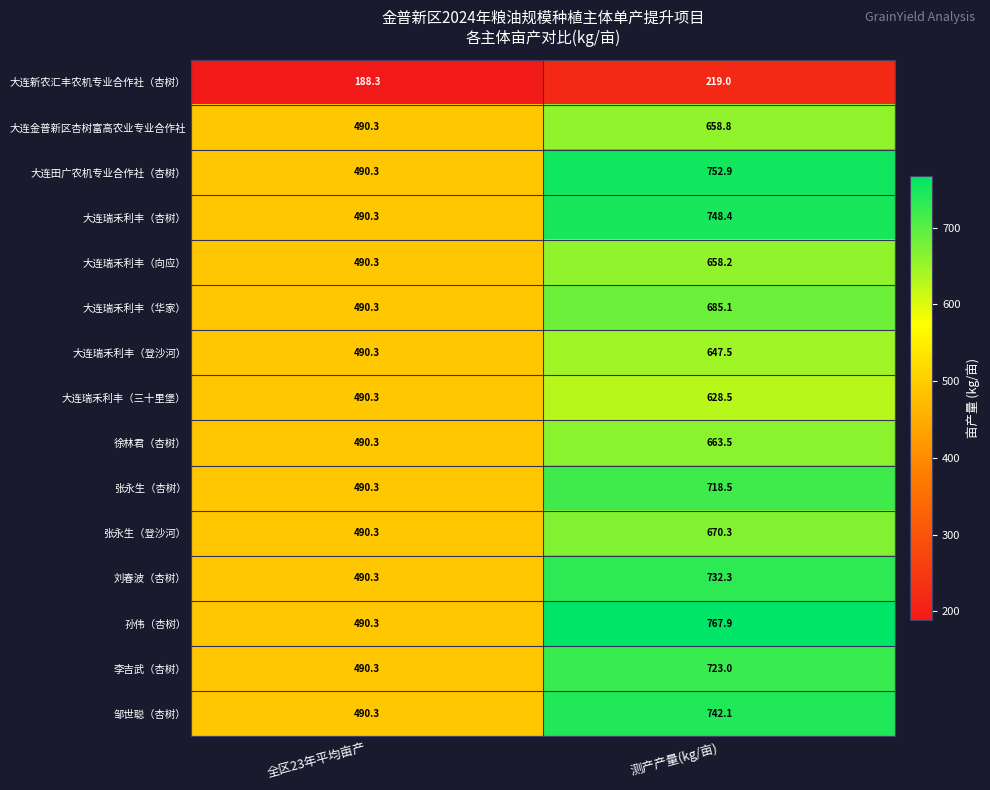

At which label does 大连瑞禾利丰（向应） first exceed 658?

测产产量(kg/亩)